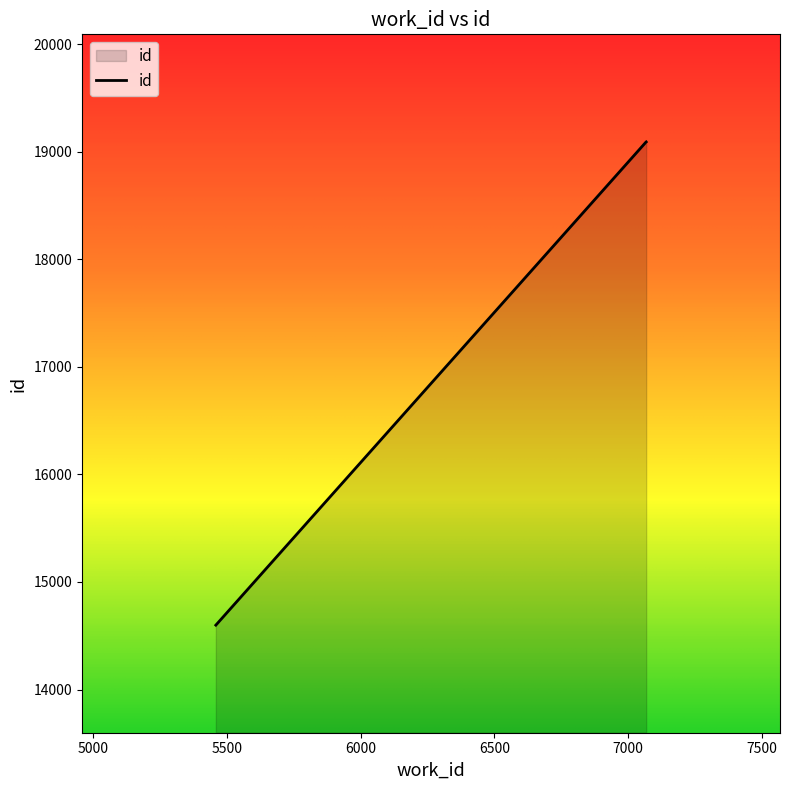

What is the greatest value displayed?

19090